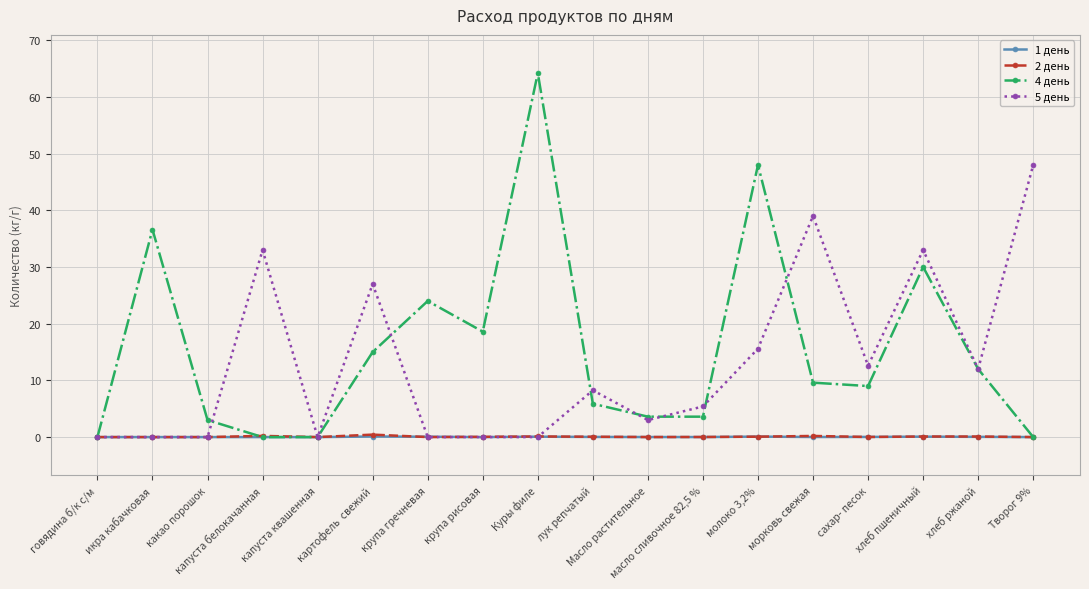

The value of 2 день at лук репчатый is 0.1. True or false?

True